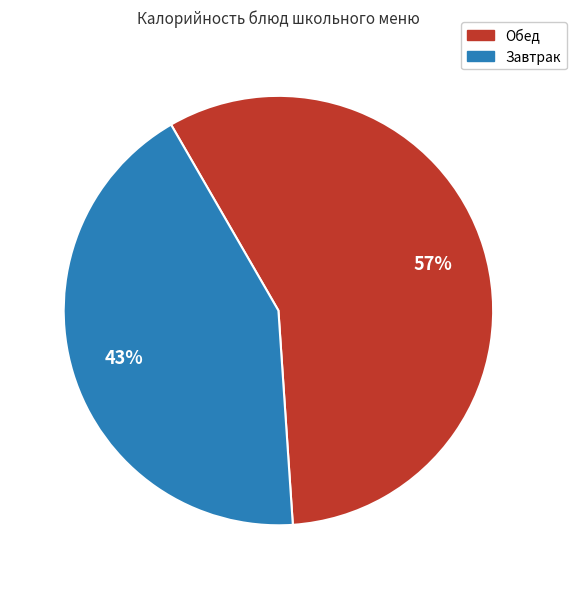

To the nearest percent, what is the average slice percentage?

50%